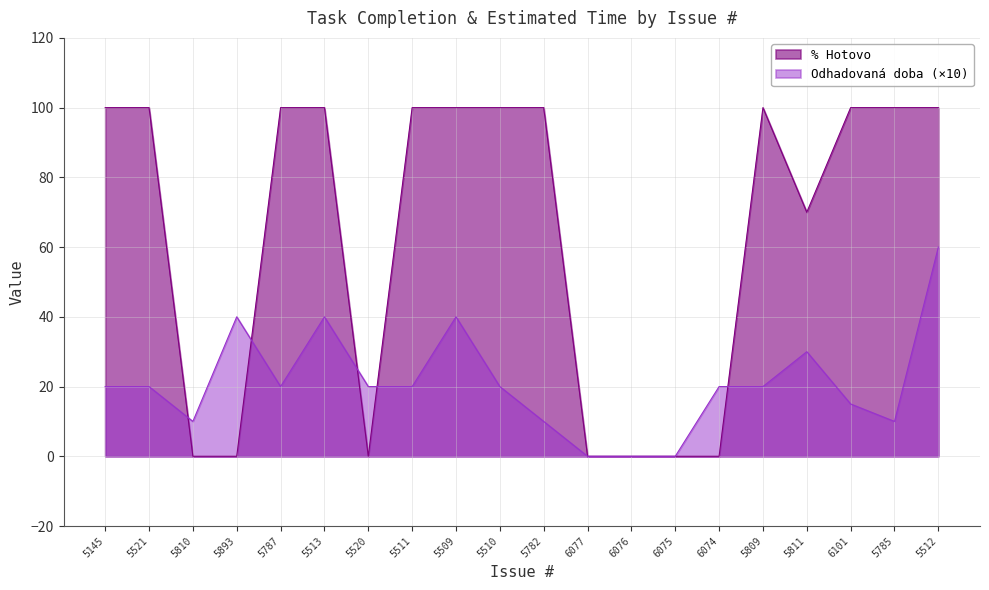

What is the difference between the Odhadovana doba values at 5513 and 5512?

20